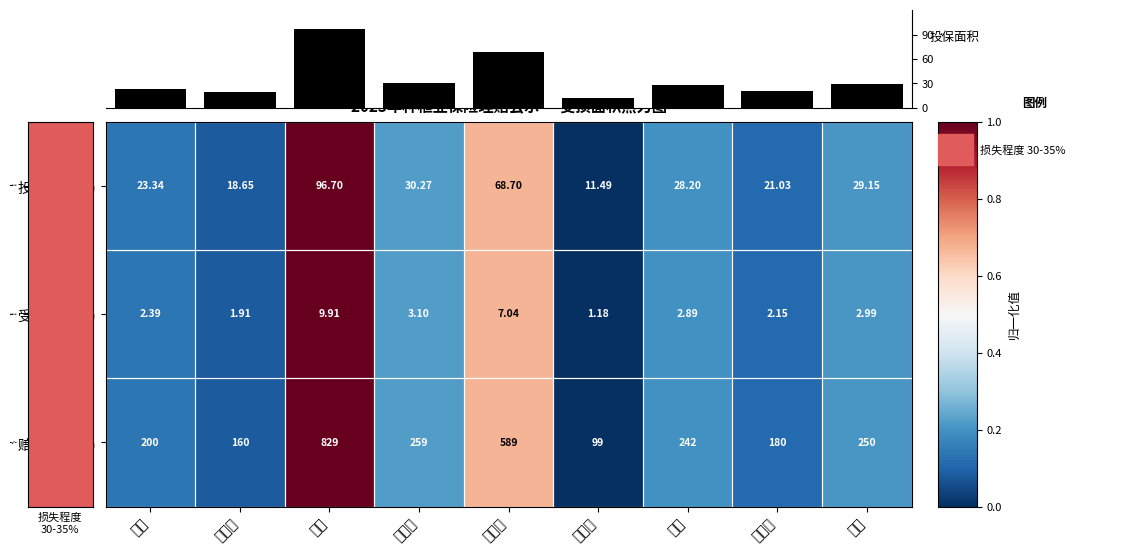

Rank the categories by 赔款金额(元) value from highest to lowest.

刘丽, 郭丽军, 王恩红, 徐袁, 张妍, 郭健, 佟宝金, 李宏伟, 张铁军